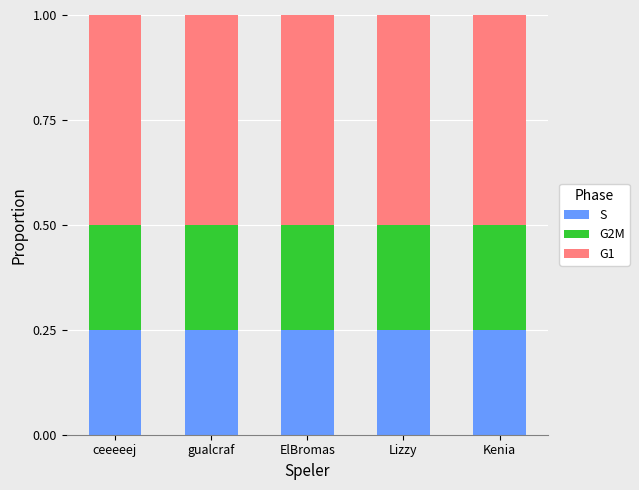

How many S values are between 0 and 1?

5